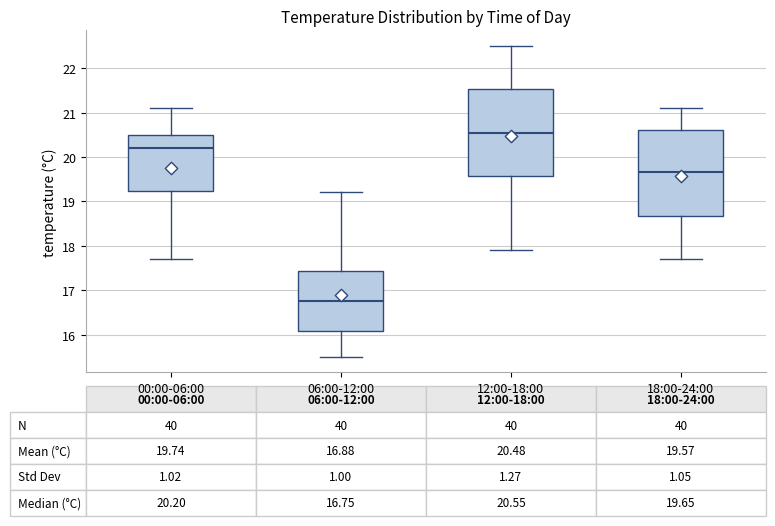

Which box's median line is the highest?

12:00-18:00